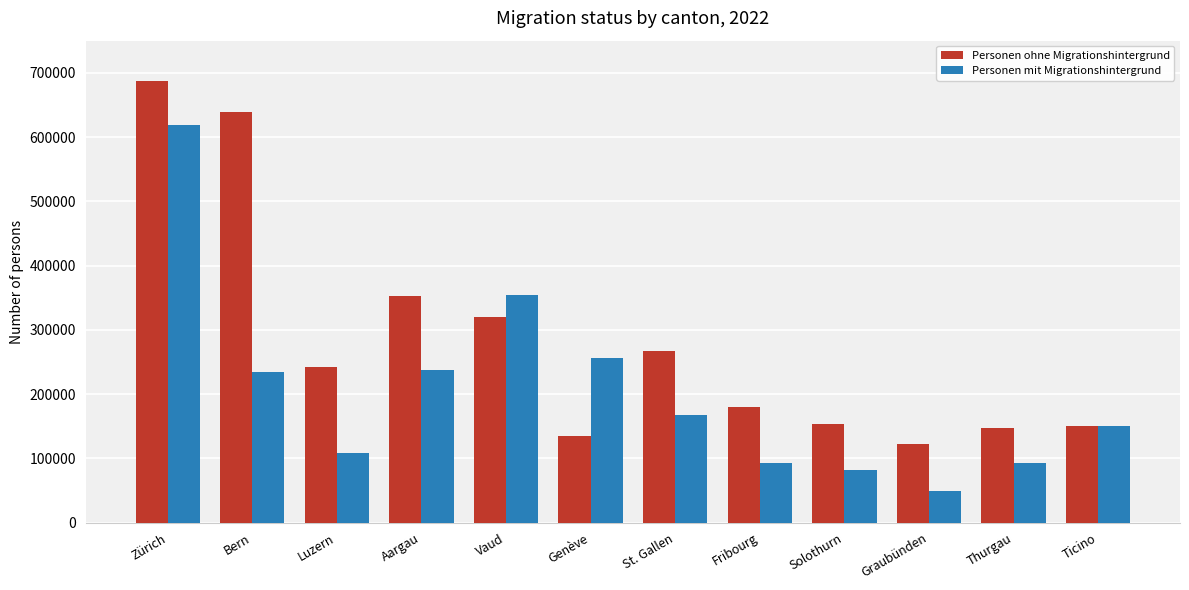

At which label does Personen mit Migrationshintergrund reach its peak?

Zürich